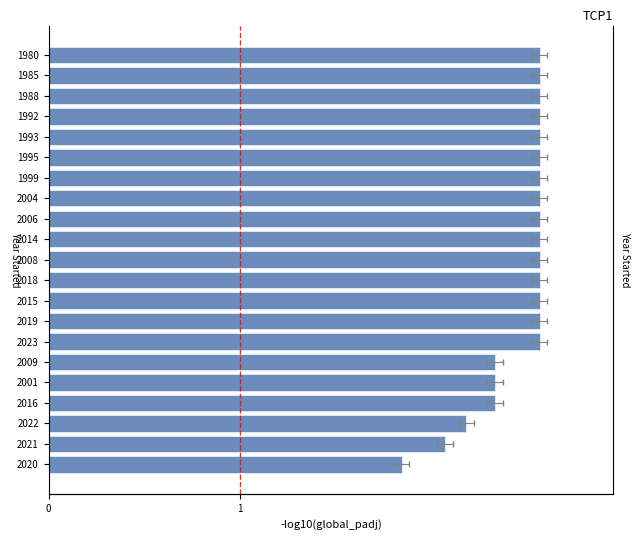

Is it true that the value at 2022 is 2.2?

True